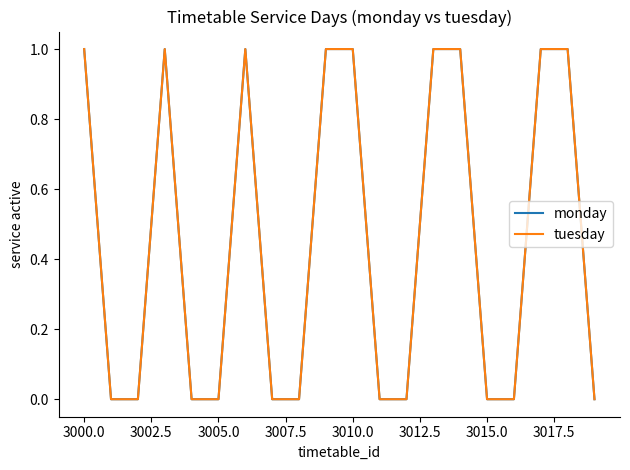

Reading left to right, transcribe all the data shown in this chart.

monday: 1	0	0	1	0	0	1	0	0	1	1	0	0	1	1	0	0	1	1	0
tuesday: 1	0	0	1	0	0	1	0	0	1	1	0	0	1	1	0	0	1	1	0